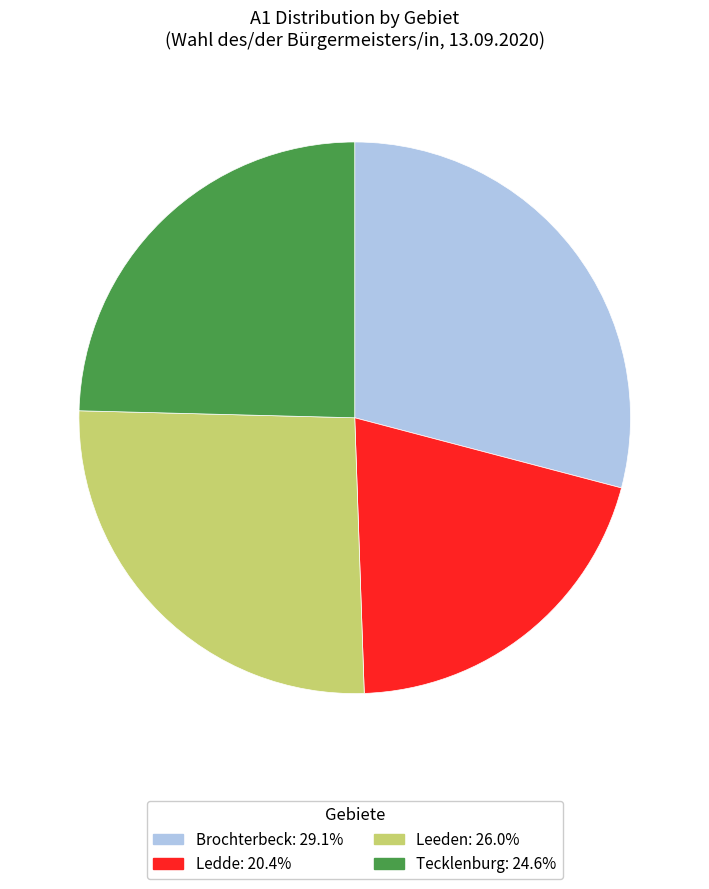

Does any single category account for the majority?

No